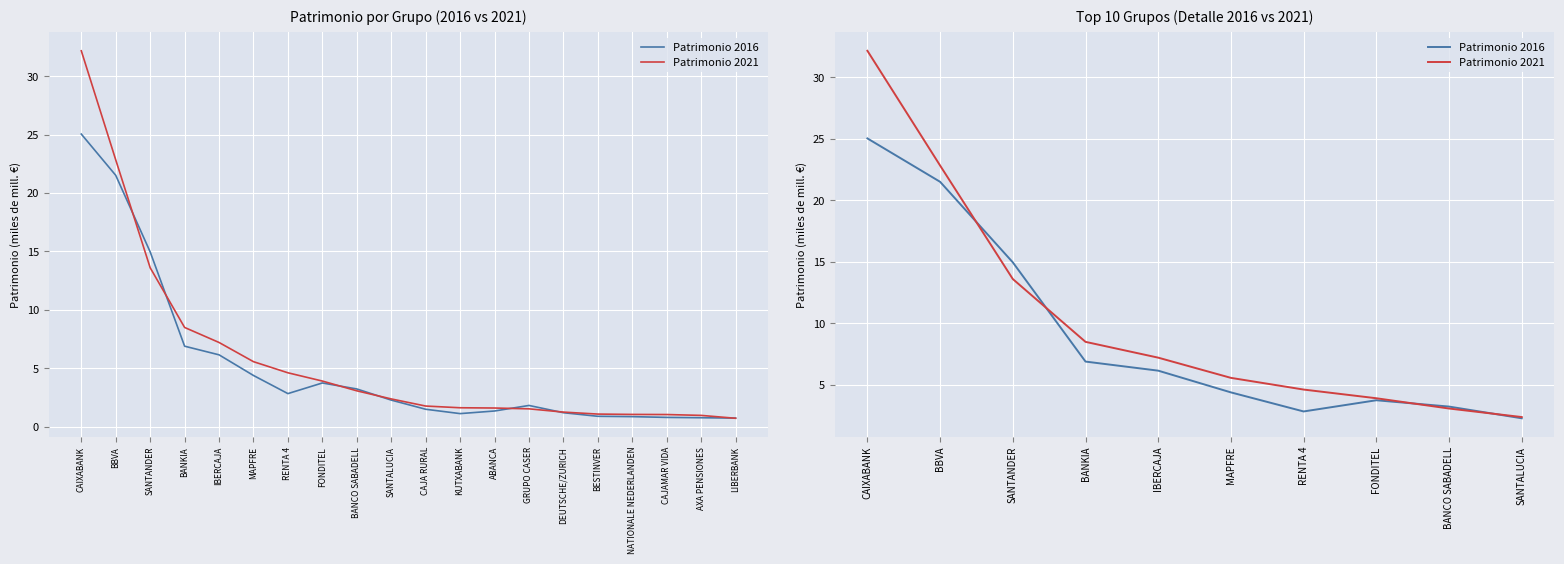

Between CAIXABANK and BANCO SABADELL, which series saw the biggest shift?

Patrimonio 2021